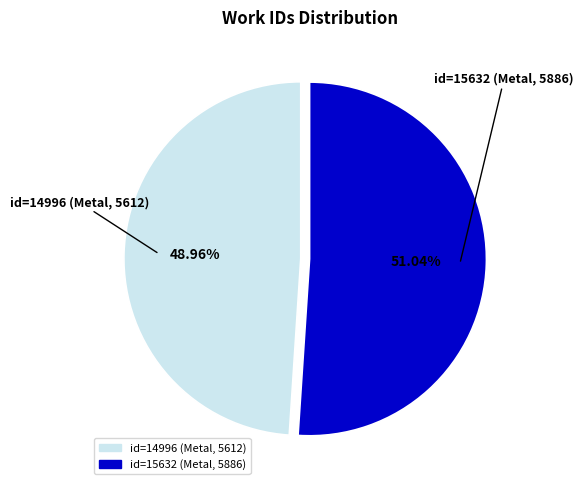

Which slice is the largest?

id=15632 (Metal, 5886)